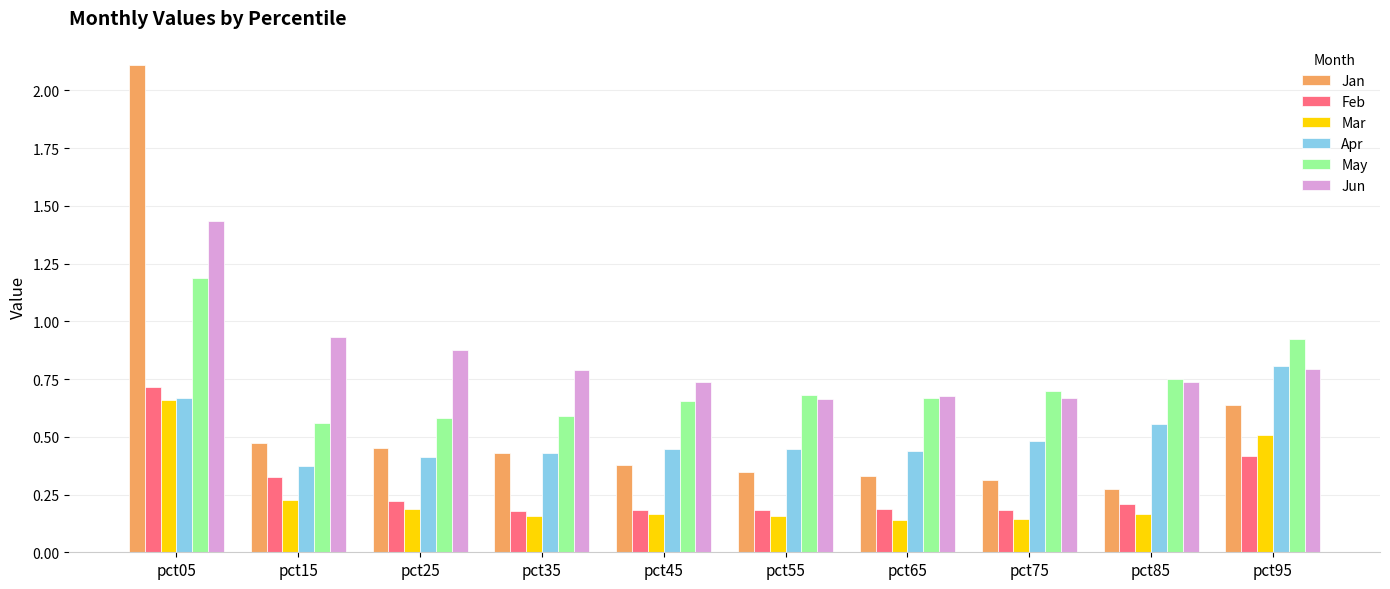

Which series has the largest total across all categories?

Jun